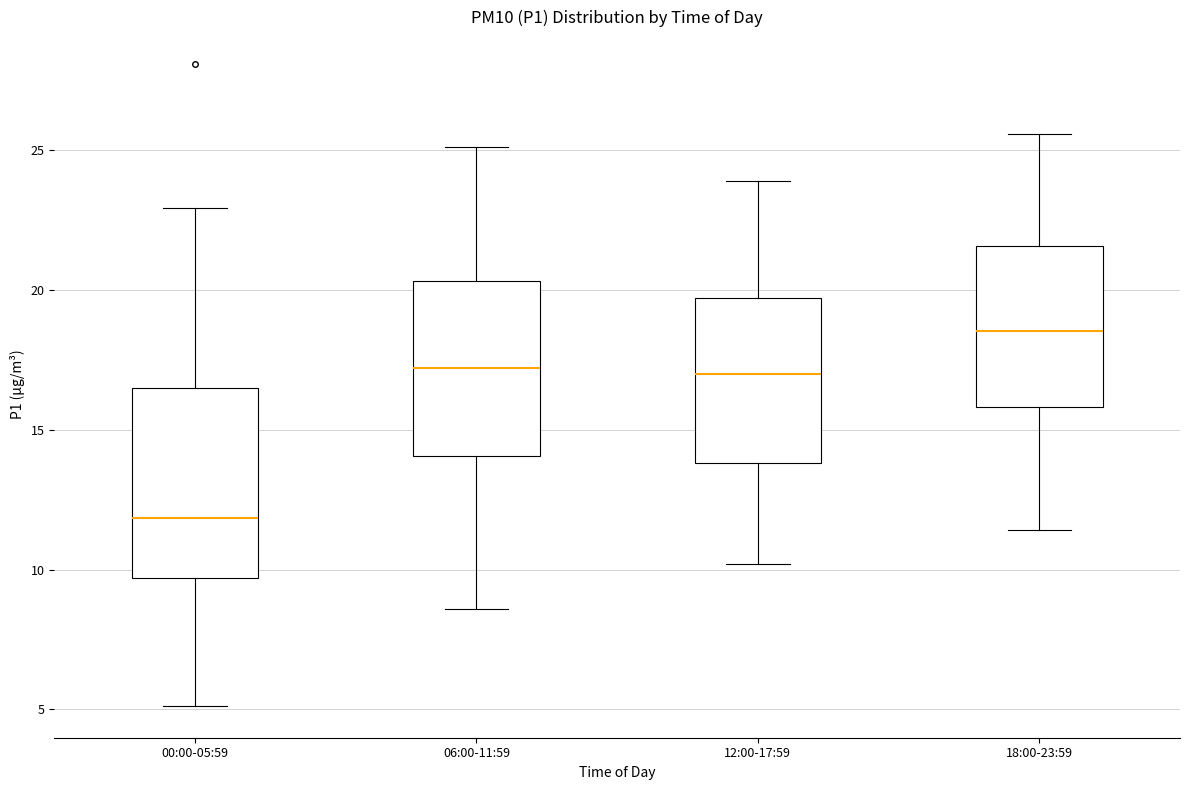

Where is the upper edge of the box for 12:00-17:59 on the y-axis? The values are not printed on the chart, so give them approximately, as read against the axis.

19.5